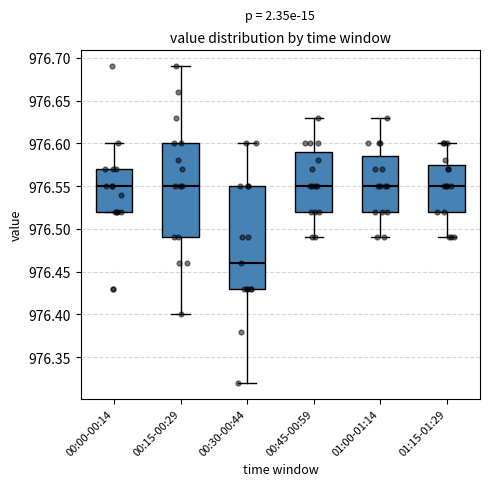

Reading left to right, read every box against the y-axis: the position of its median line, the range the box covers, and the ends of its whiskers. The values are not printed on the chart, so give them approximately, as read against the axis.

00:00-00:14: median 976.550, box 976.520 to 976.570, whiskers 976.520 to 976.600
00:15-00:29: median 976.550, box 976.490 to 976.600, whiskers 976.400 to 976.690
00:30-00:44: median 976.460, box 976.430 to 976.550, whiskers 976.320 to 976.600
00:45-00:59: median 976.550, box 976.520 to 976.590, whiskers 976.490 to 976.630
01:00-01:14: median 976.550, box 976.520 to 976.585, whiskers 976.490 to 976.630
01:15-01:29: median 976.550, box 976.520 to 976.575, whiskers 976.490 to 976.600